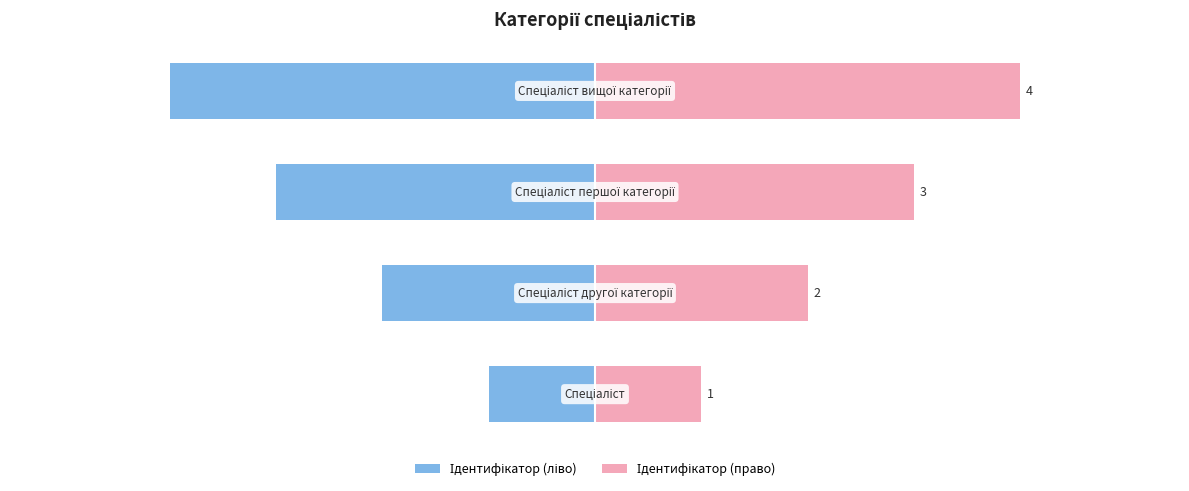

Is the value of Ідентифікатор (ліво) at 1 greater than the value of Ідентифікатор (право) at 0?

No